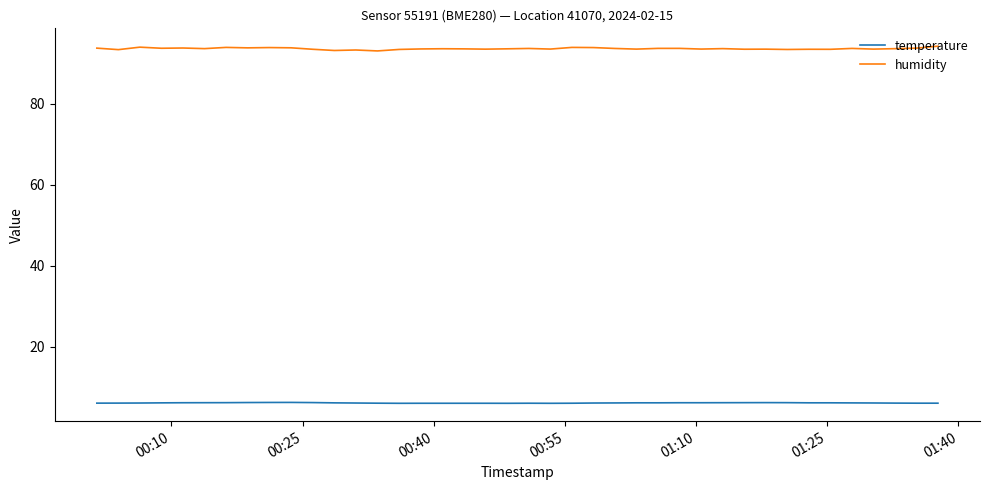

Which series has the largest total across all categories?

humidity